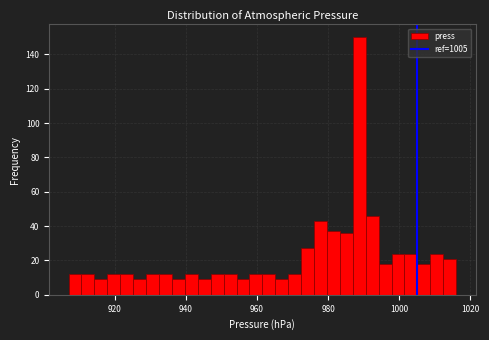

Read against the x-axis, roughly where is the centre of the tallest bar?

988